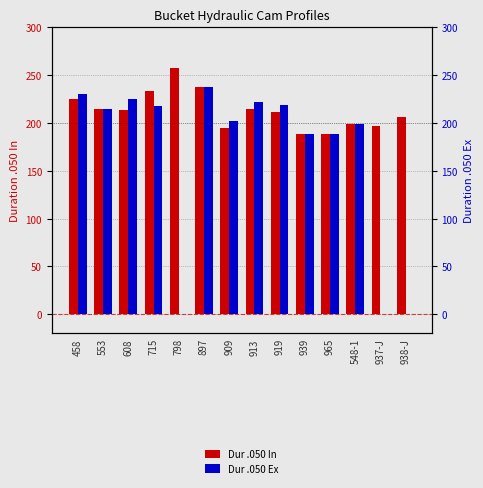

How many values in the Dur .050 In series are below 214?

7